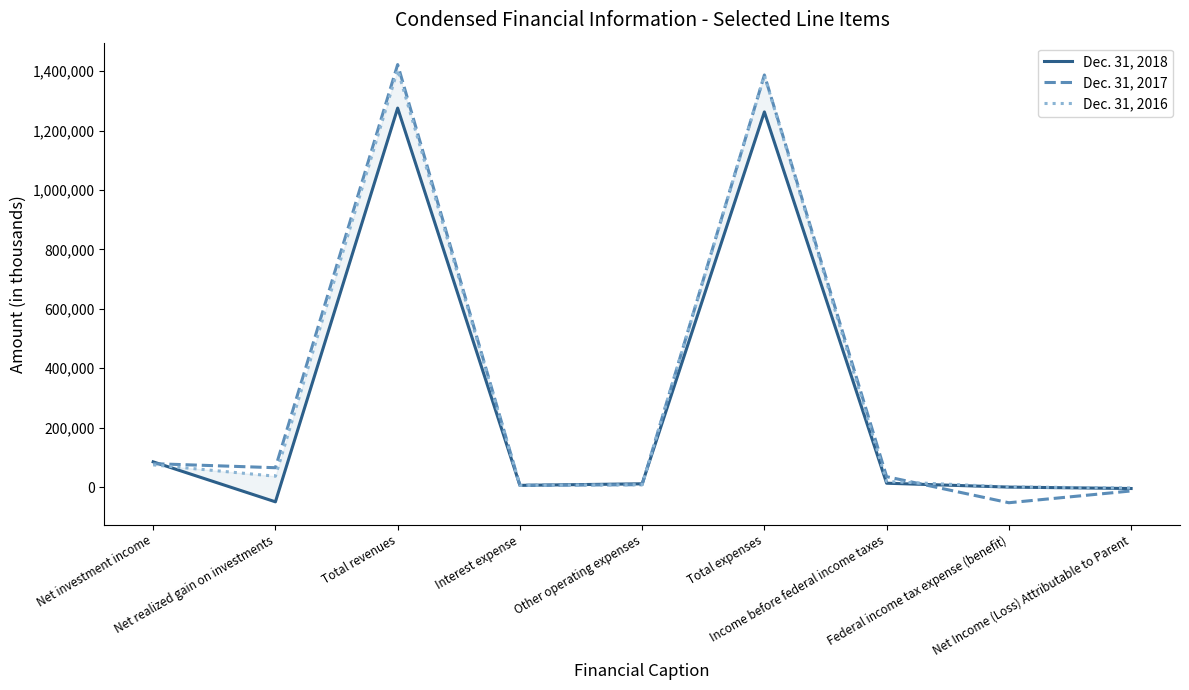

Which series has the largest total across all categories?

Dec. 31, 2017